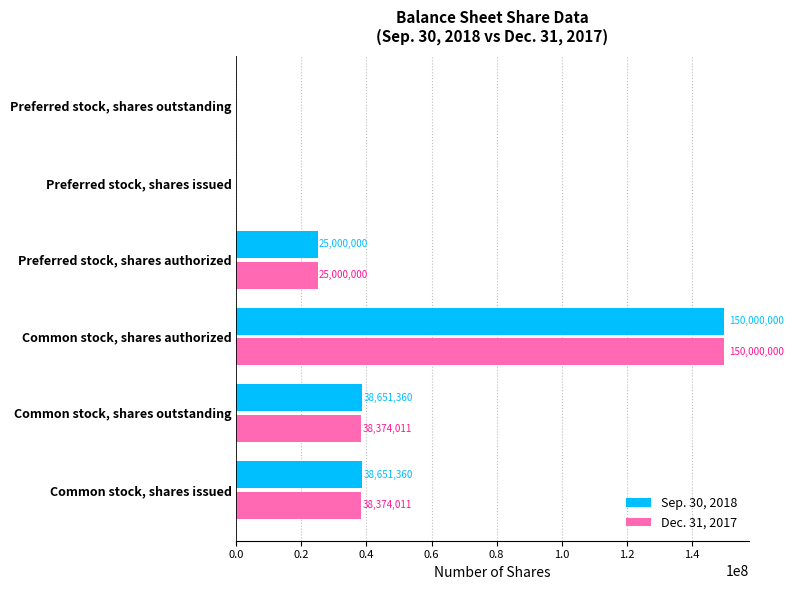

Between Common stock, shares outstanding and Common stock, shares authorized, which series saw the biggest shift?

Dec. 31, 2017